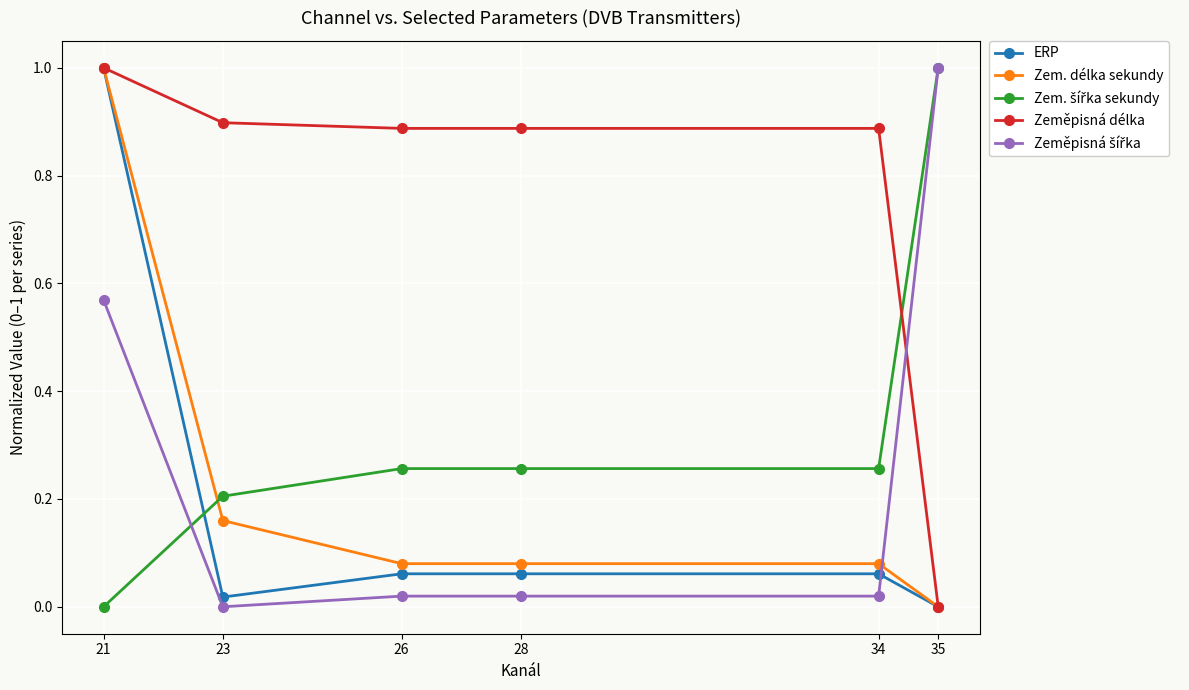

Count the number of categories in the chart.

6